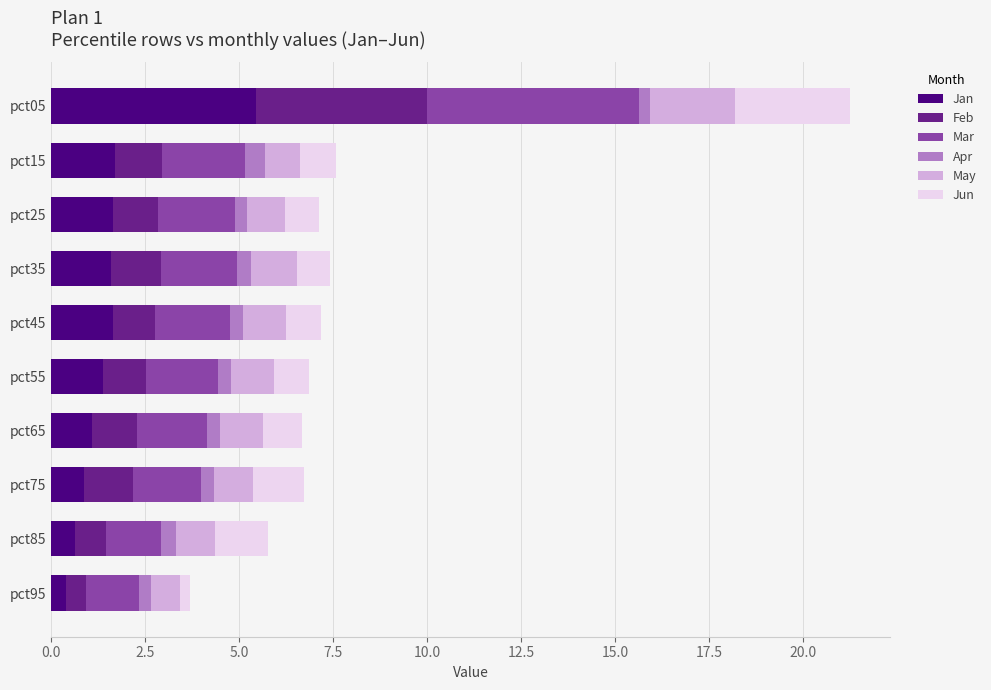

What is the maximum value for Jan?

5.4